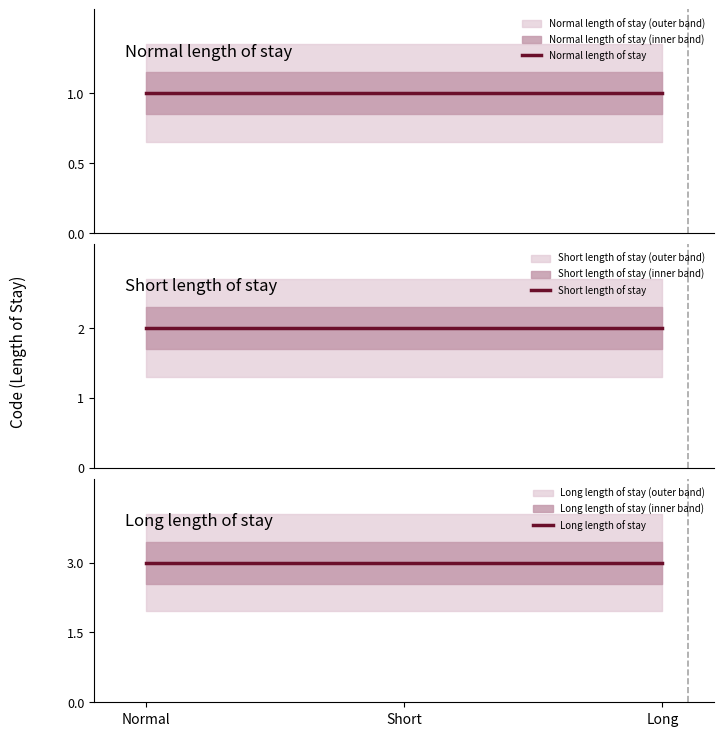

Reading left to right, what are all the values shown in this chart?

Normal length of stay: Normal=1	Short=1	Long=1
Short length of stay: Normal=2	Short=2	Long=2
Long length of stay: Normal=3	Short=3	Long=3